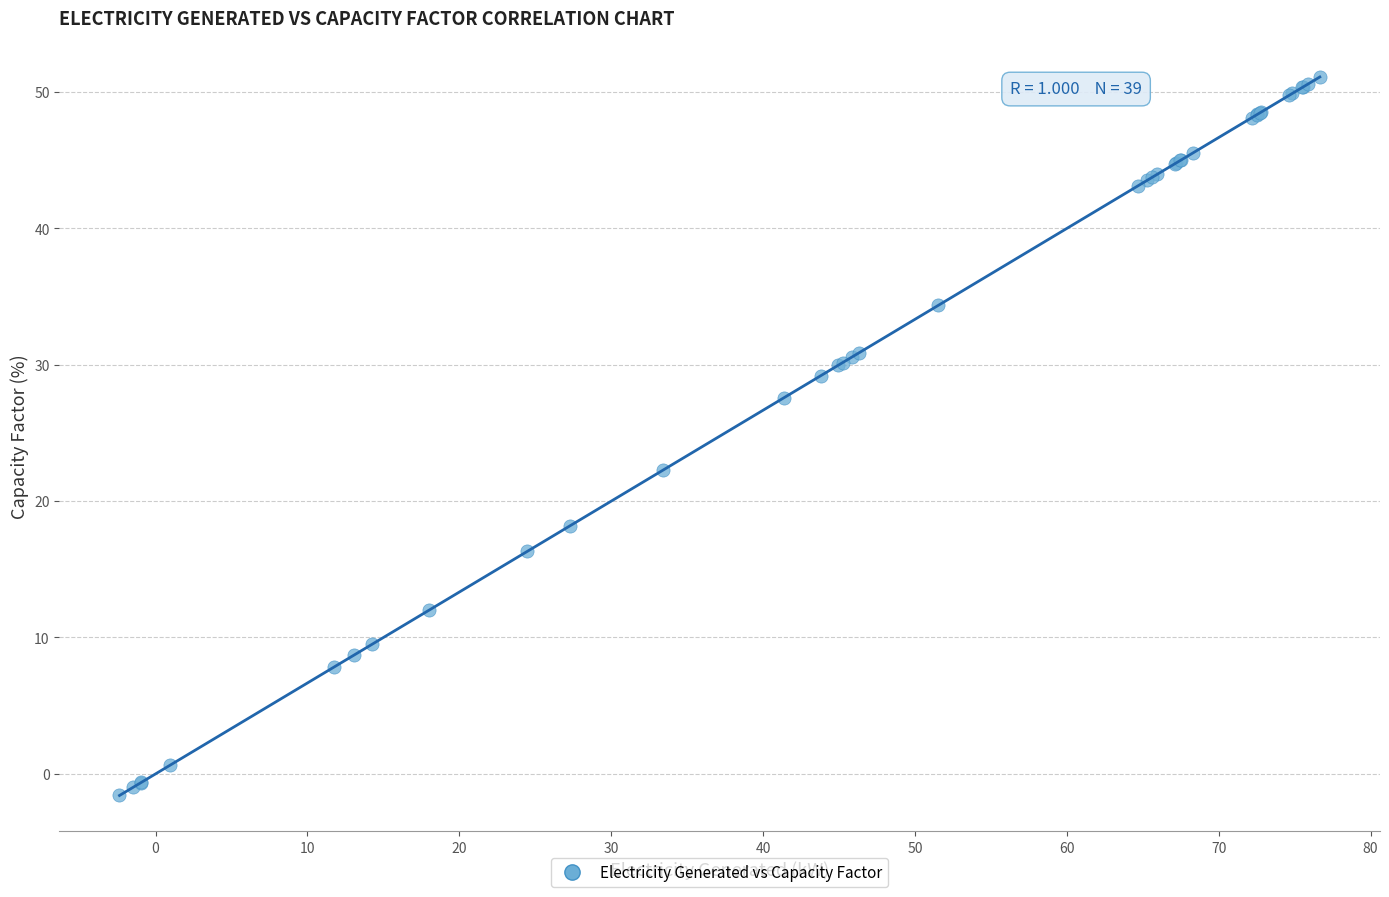

What Y value in the scatter plot is closest to 24?

22.3